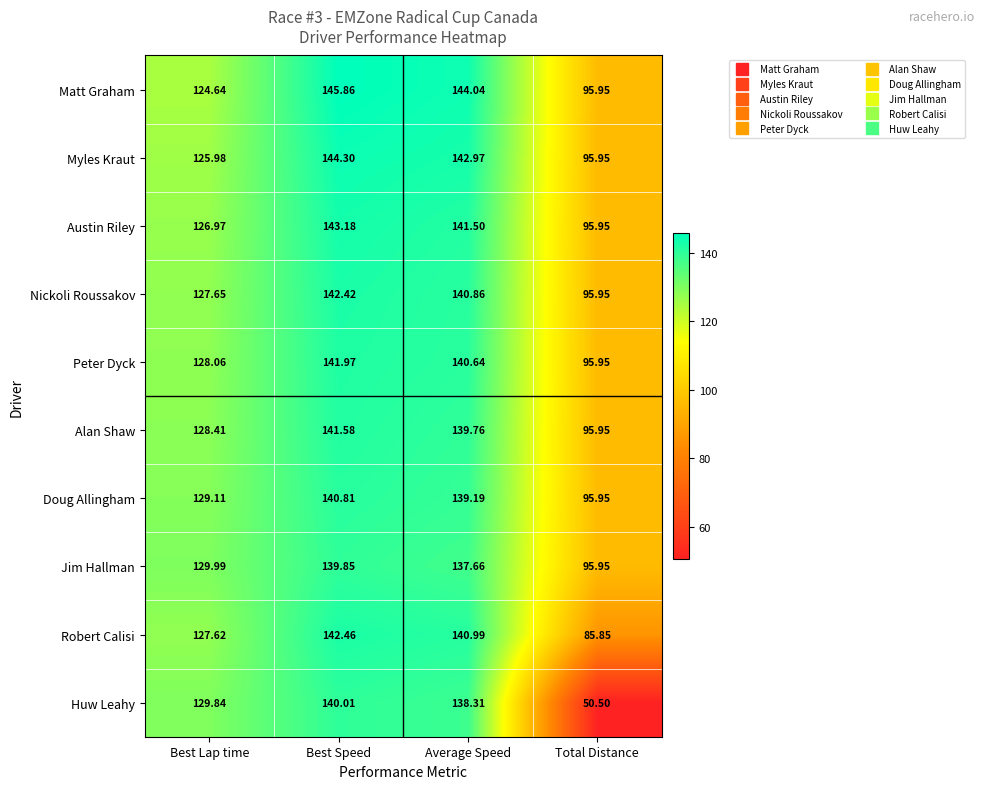

Where is Myles Kraut nearest to the value 120?

Best Lap time